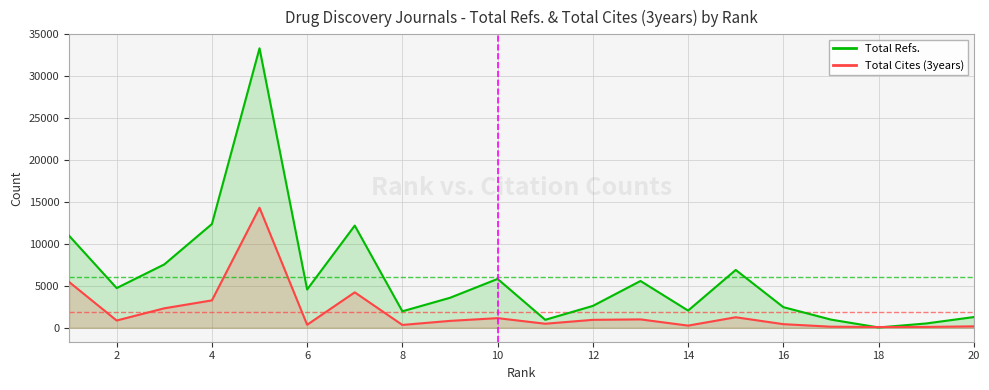

Is the value of Total Cites (3years) at 16 greater than the value of Total Refs. at 18?

Yes